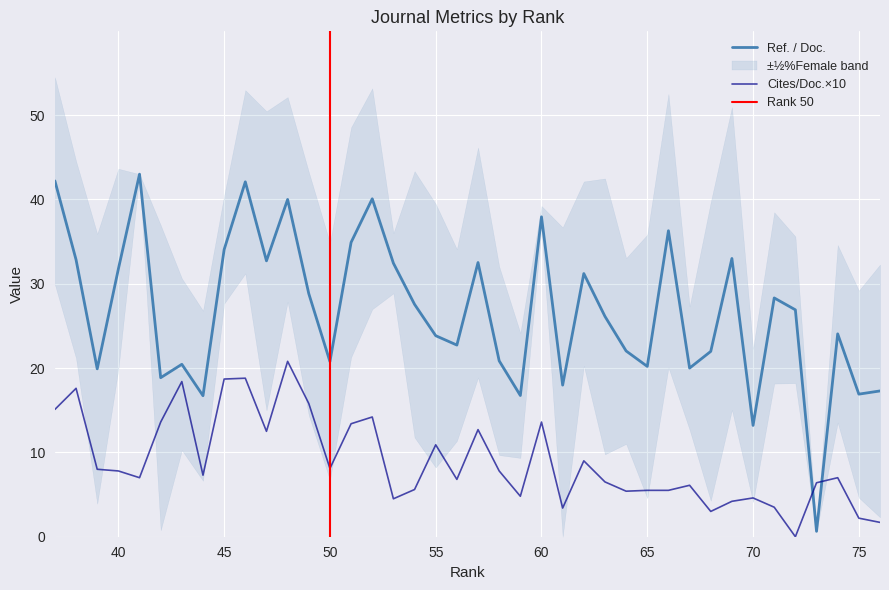

What is the difference between the second highest and minimum values in the Cites / Doc. (2years) series?

18.8